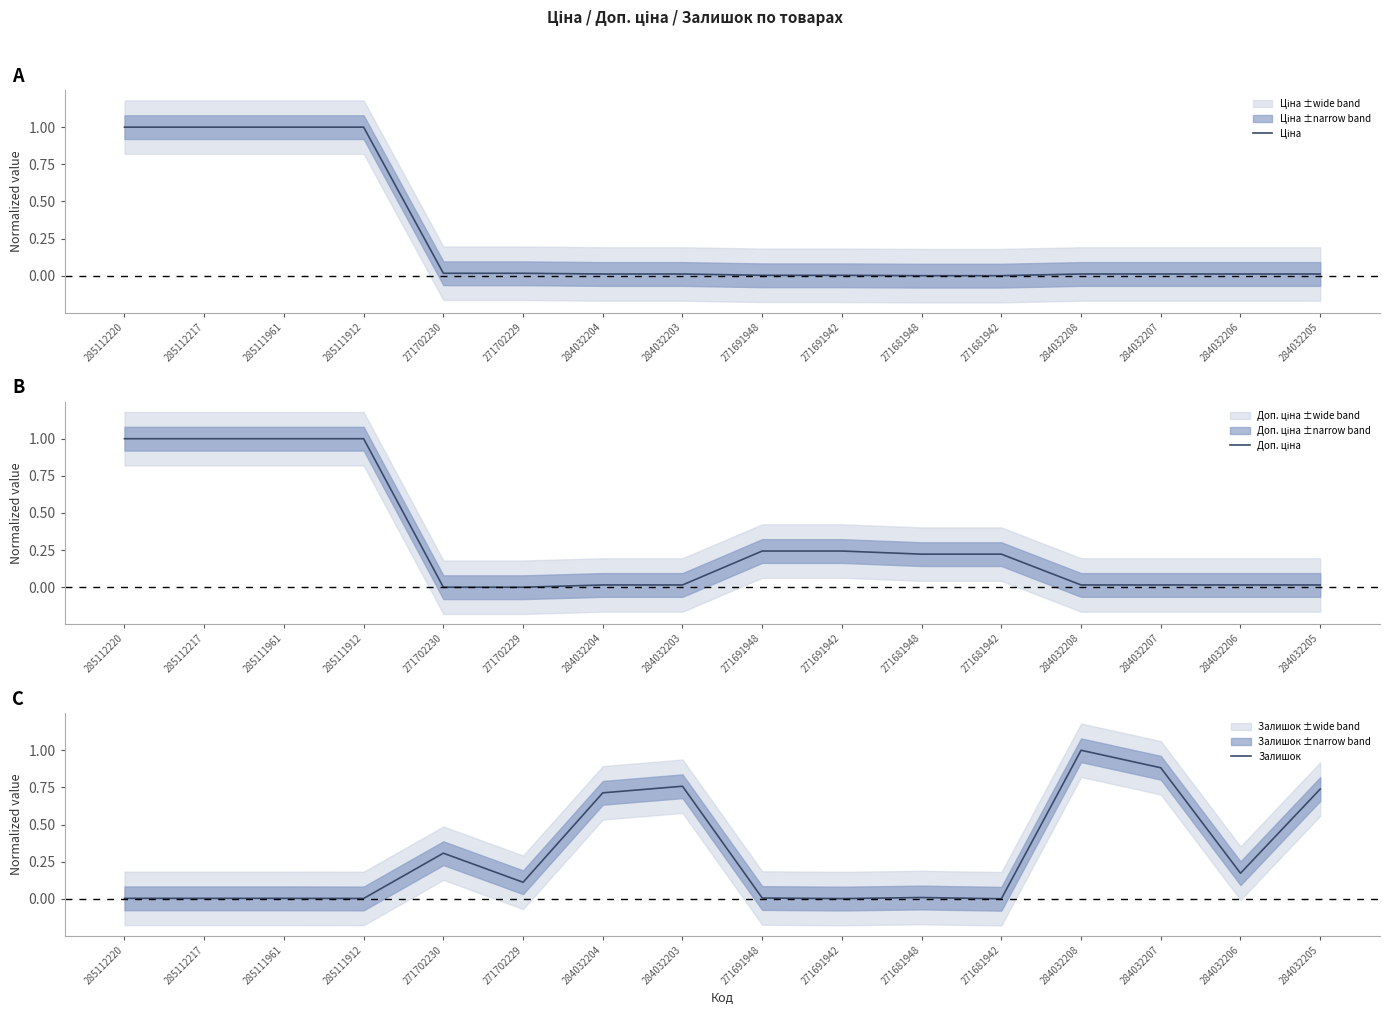

Which has a higher value, 284032204 or 271681948?

284032204